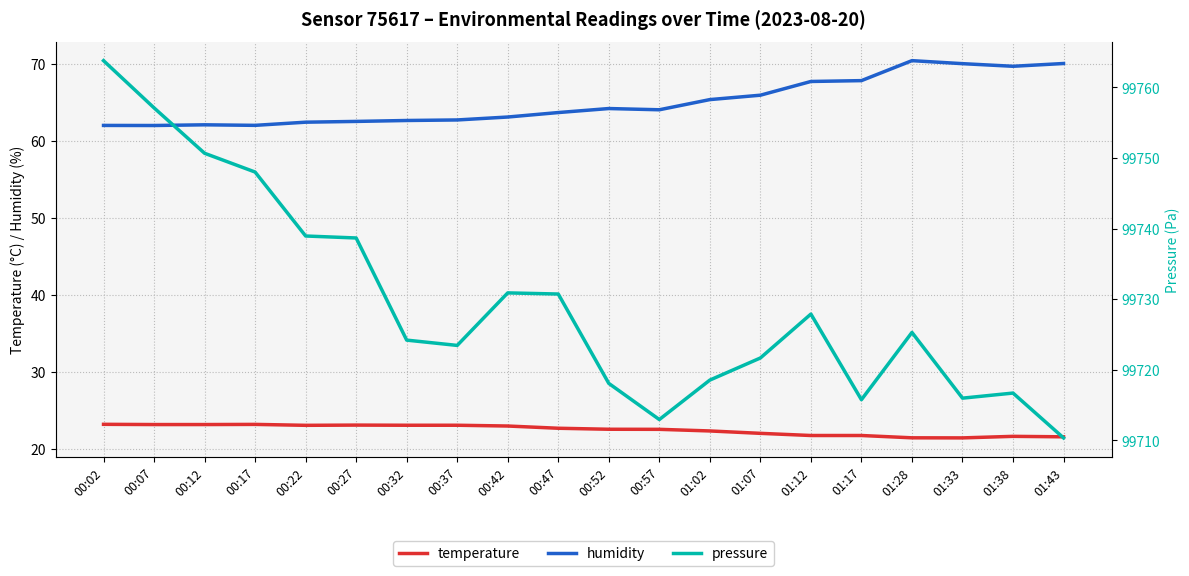

Reading left to right, extract all data points from this chart.

temperature: 00:02=23.2	00:07=23.2	00:12=23.2	00:17=23.2	00:22=23.1	00:27=23.1	00:32=23.1	00:37=23.1	00:42=23.0	00:47=22.7	00:52=22.6	00:57=22.6	01:02=22.4	01:07=22.1	01:12=21.8	01:17=21.8	01:28=21.5	01:33=21.5	01:38=21.7	01:43=21.6
humidity: 00:02=62.0	00:07=62.0	00:12=62.1	00:17=62.0	00:22=62.4	00:27=62.5	00:32=62.6	00:37=62.7	00:42=63.1	00:47=63.6	00:52=64.2	00:57=64.0	01:02=65.3	01:07=65.9	01:12=67.7	01:17=67.8	01:28=70.4	01:33=70.0	01:38=69.7	01:43=70.0
pressure: 00:02=99763.8	00:07=99757.1	00:12=99750.7	00:17=99748.0	00:22=99738.9	00:27=99738.7	00:32=99724.2	00:37=99723.4	00:42=99730.9	00:47=99730.7	00:52=99718.1	00:57=99712.9	01:02=99718.5	01:07=99721.7	01:12=99727.9	01:17=99715.8	01:28=99725.3	01:33=99716.0	01:38=99716.7	01:43=99710.3